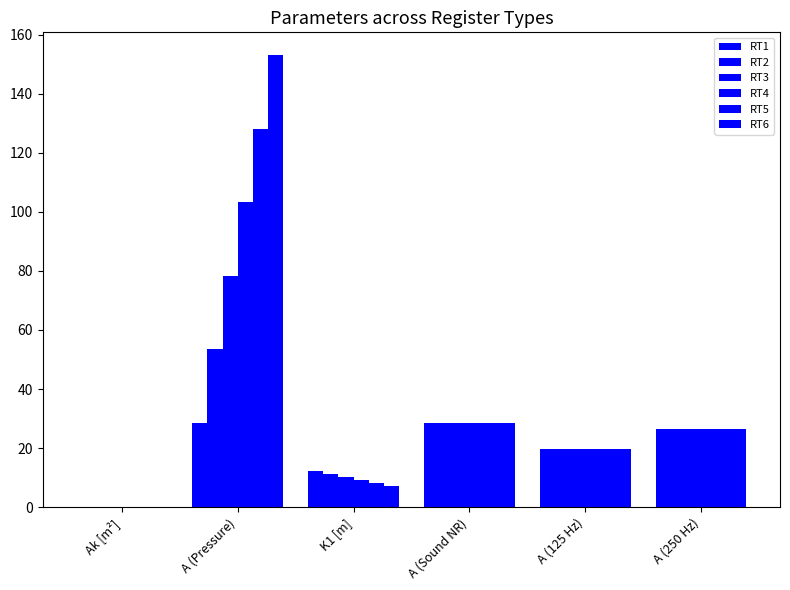

How many values in the RT1 series exceed 26?

3